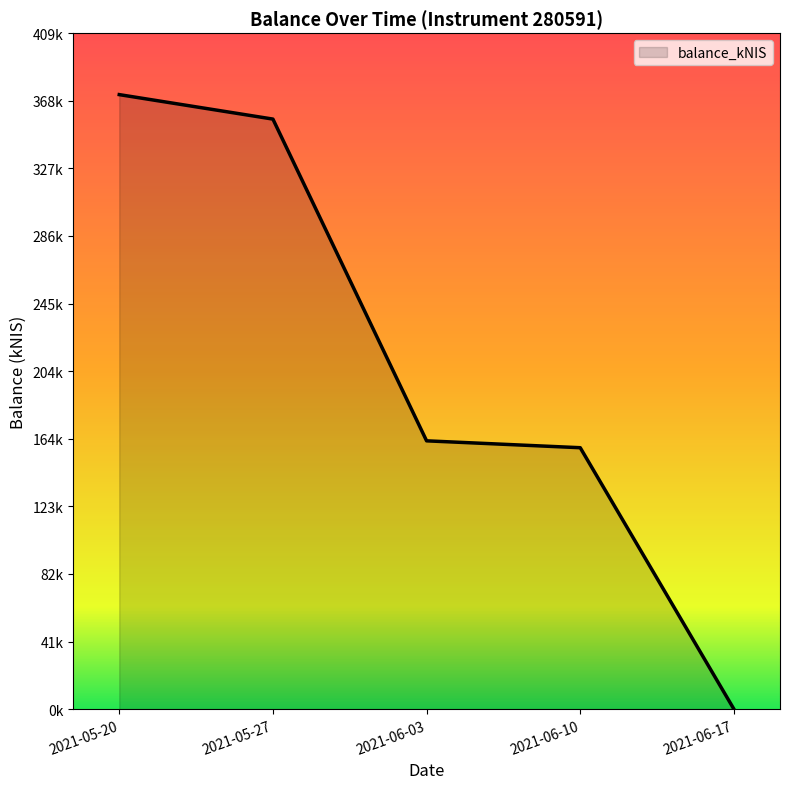

Does the chart display data point markers on the line(s)?

No